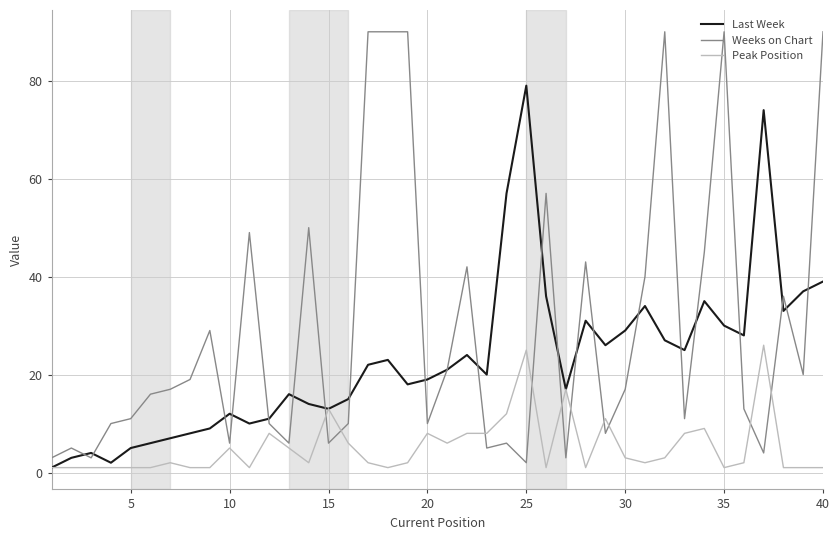

Rank the series by their maximum value, from highest to lowest.

Weeks on Chart, Last Week, Peak Position